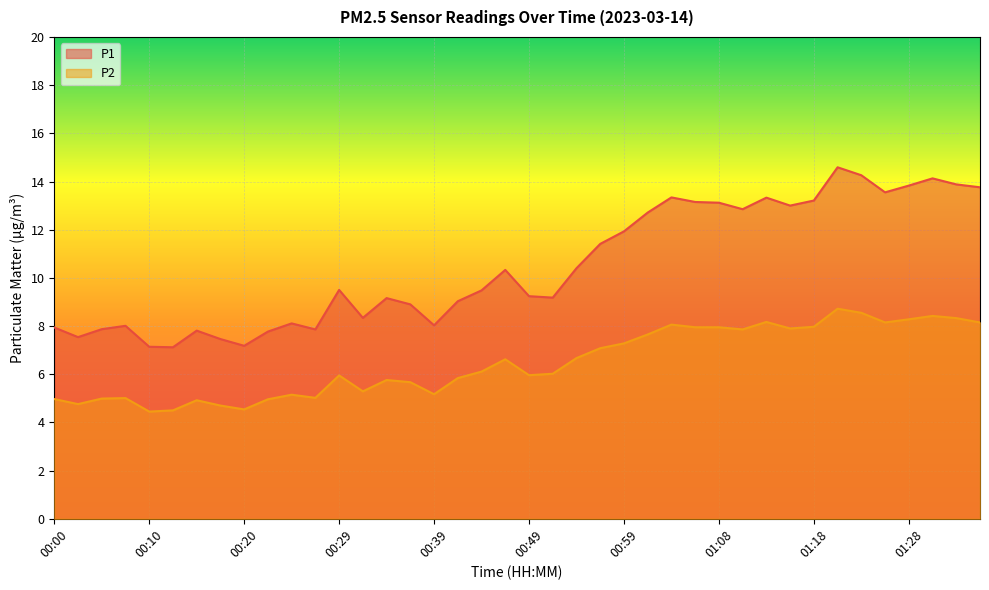

True or false: P1 and P2 cross at least once.

False